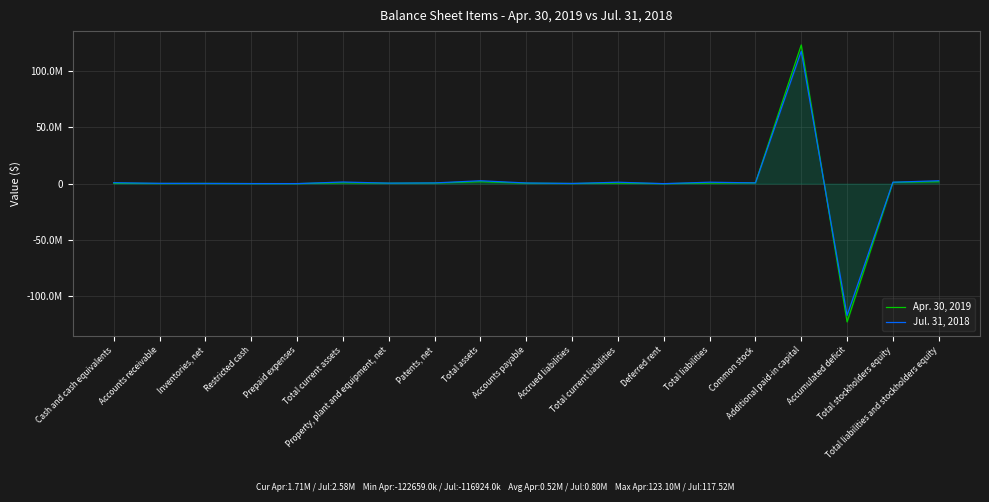

Rank the series by their maximum value, from lowest to highest.

Jul. 31, 2018, Apr. 30, 2019